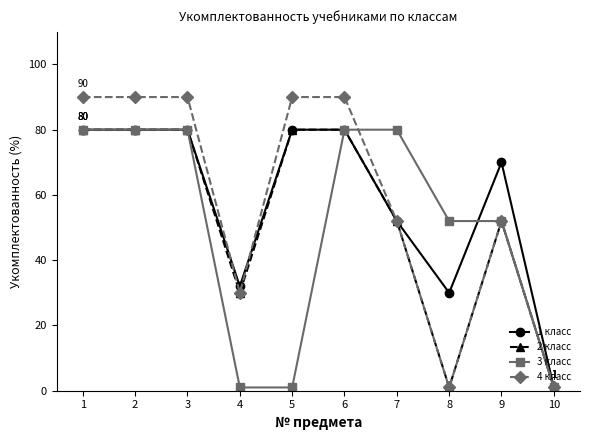

What is the value of the 4 класс point at the 3rd from the left?

90